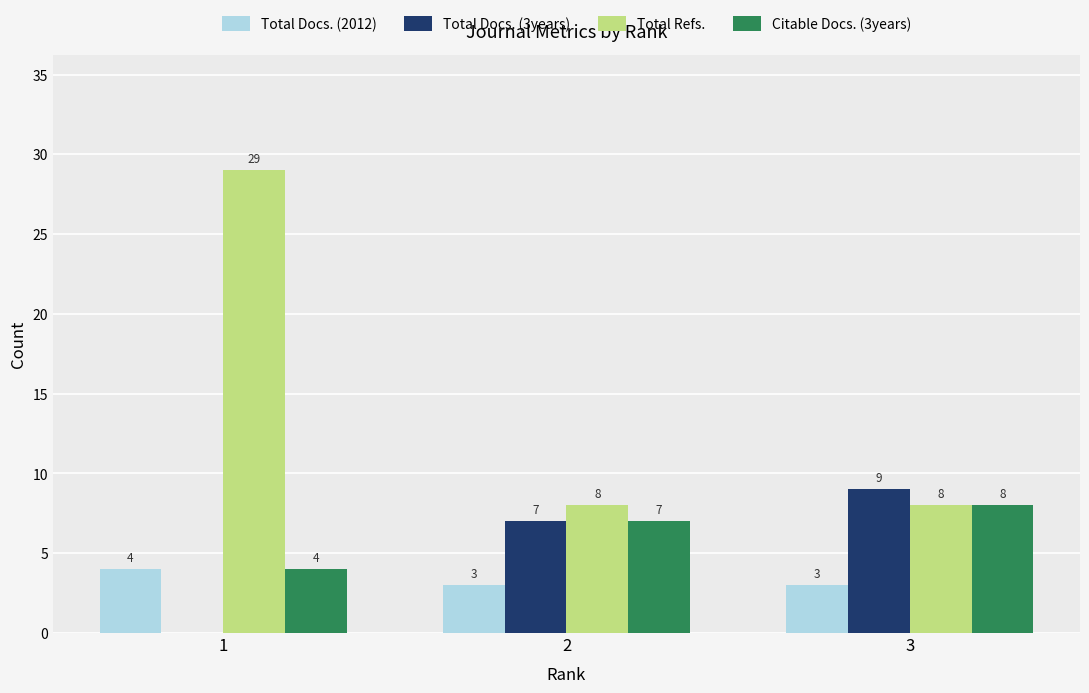

How many values in the Total Docs. (2012) series exceed 3?

1